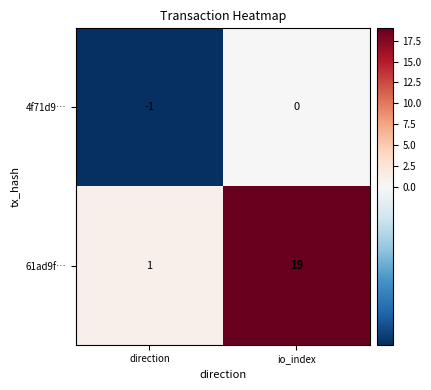

What is the sum of all 61ad9f… values?

20